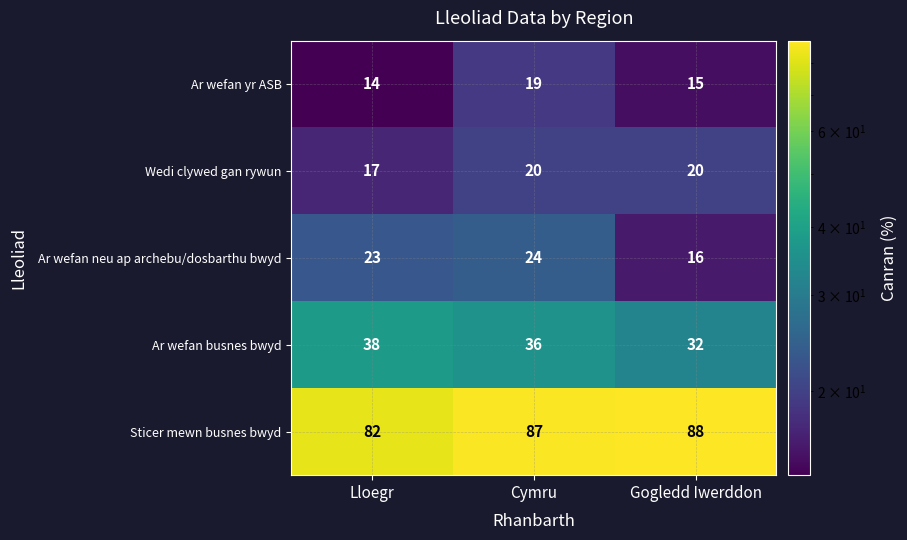

Count the Ar wefan busnes bwyd values in the range 32 to 38.

3